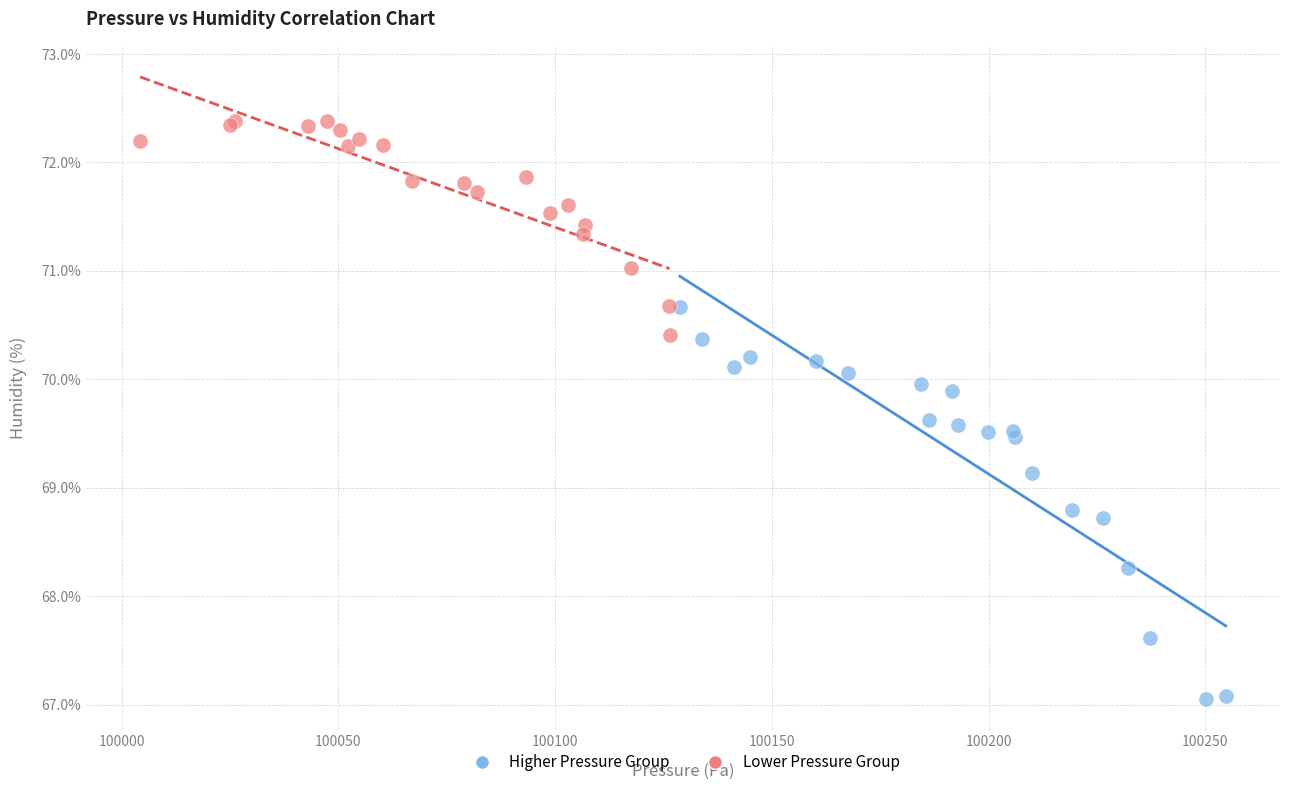

Which series contains the highest Y value?

Lower Pressure Group